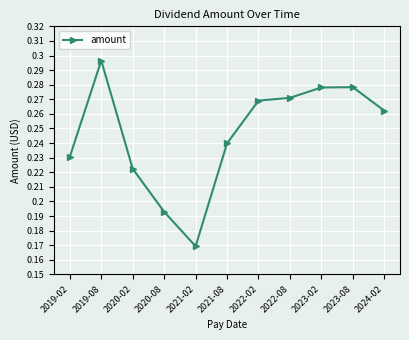

True or false: the data shows 0.2 at 2022-08.

False